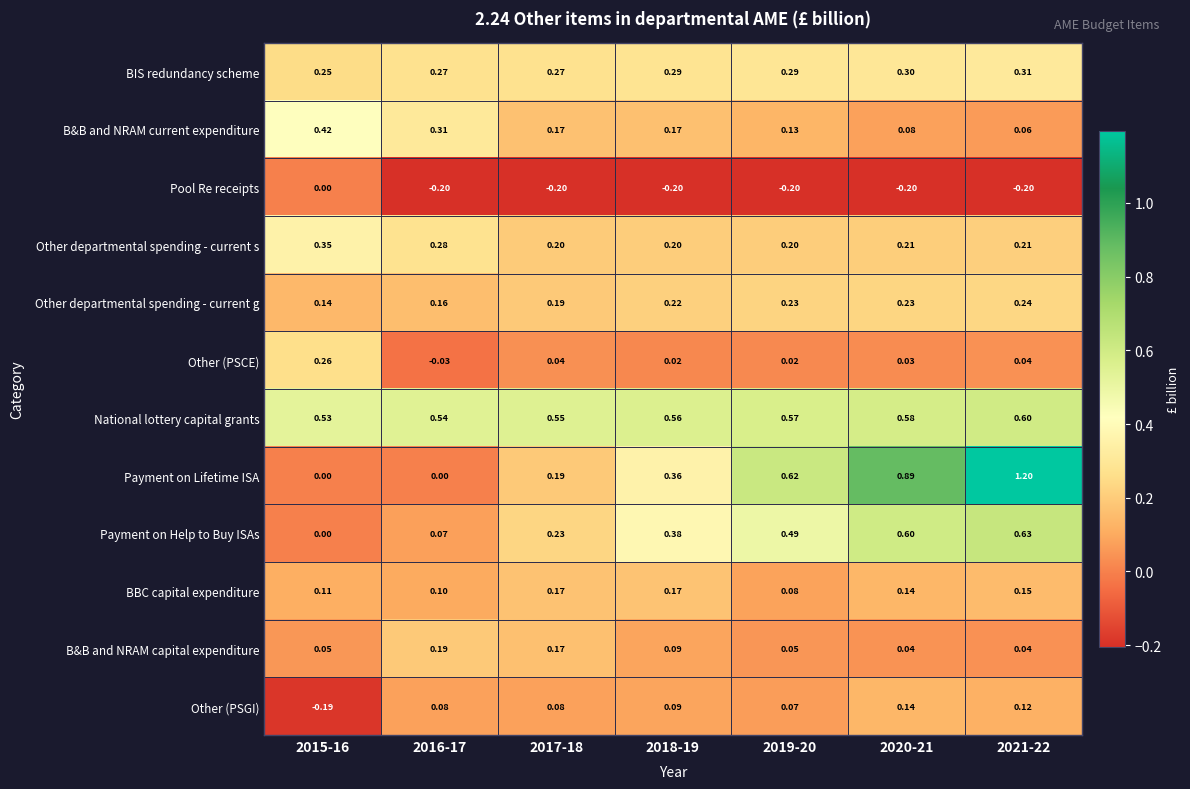

Between 2015-16 and 2021-22, which series saw the biggest shift?

Payment on Lifetime ISA